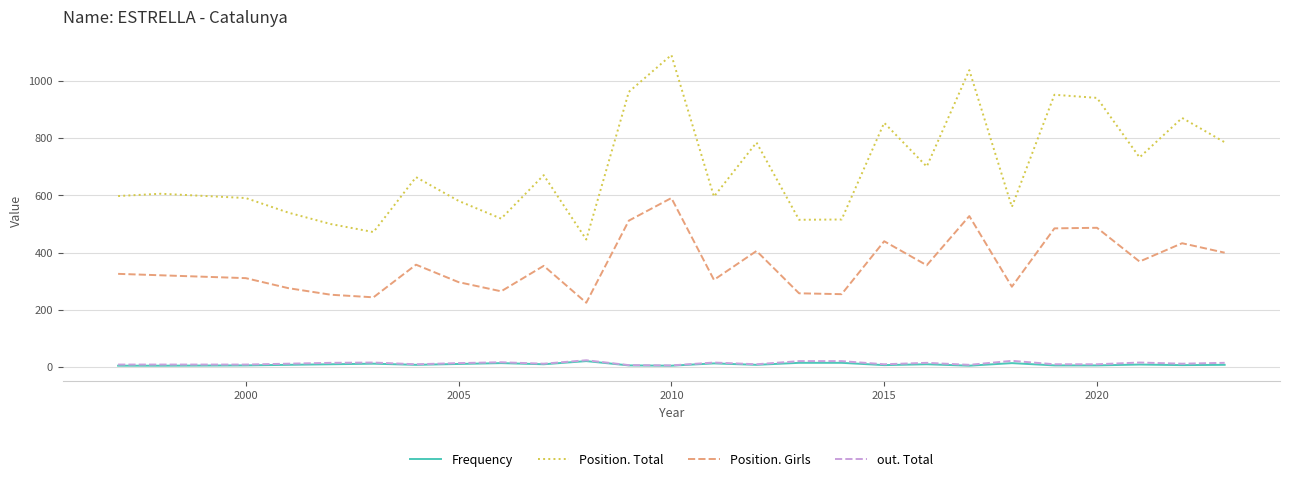

Which series has the largest total across all categories?

Position. Total